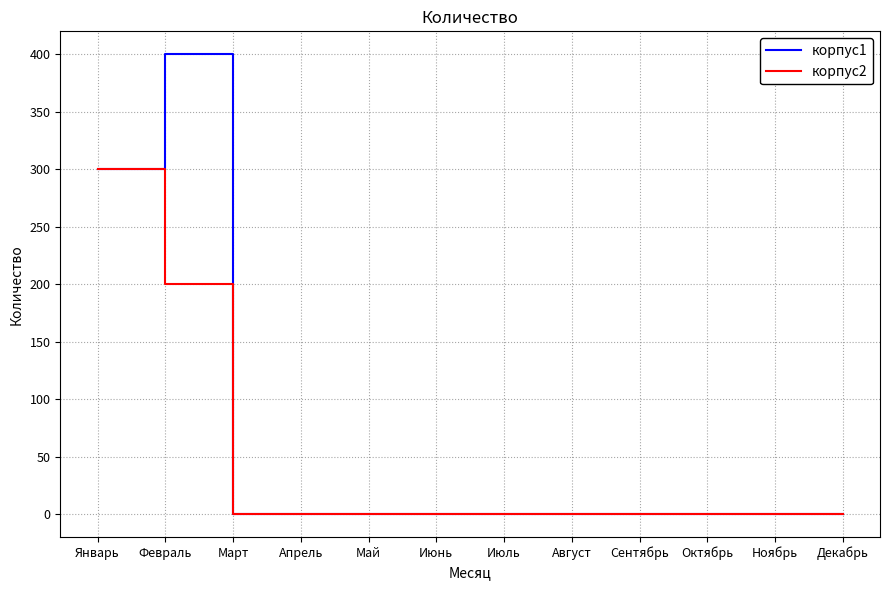

What is the total value across all series at Февраль?

600